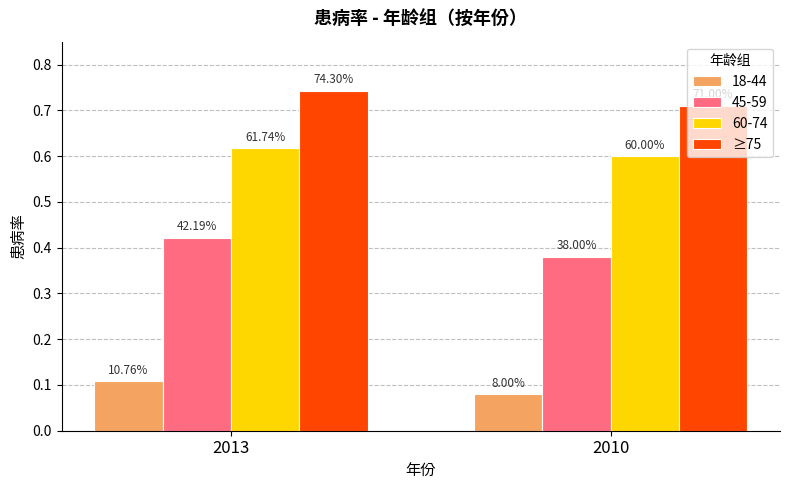

What is the maximum value shown in the chart?

0.7